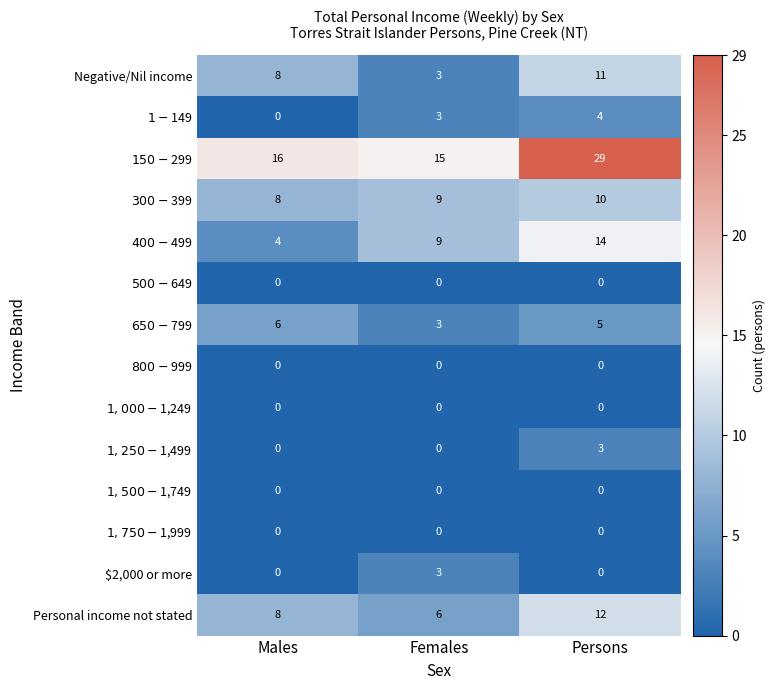

What is the difference between the maximum and second lowest values in the Negative/Nil income series?

3